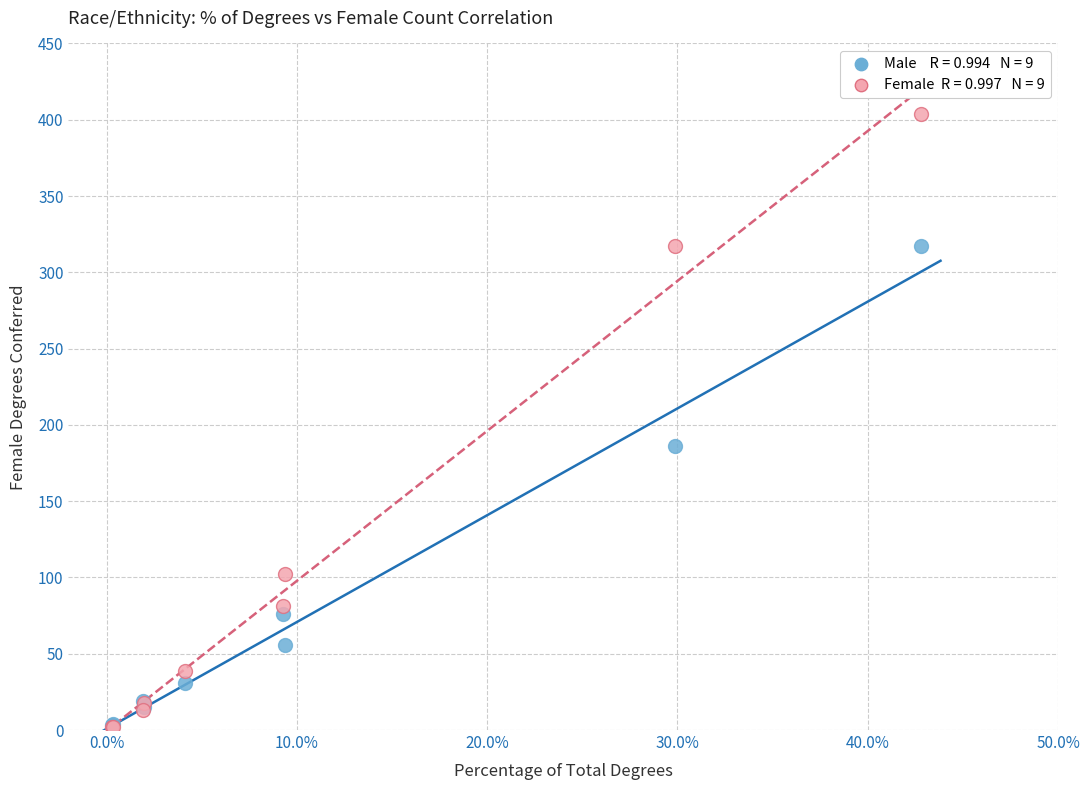

Across all series, what Y value is closest to 203?

186